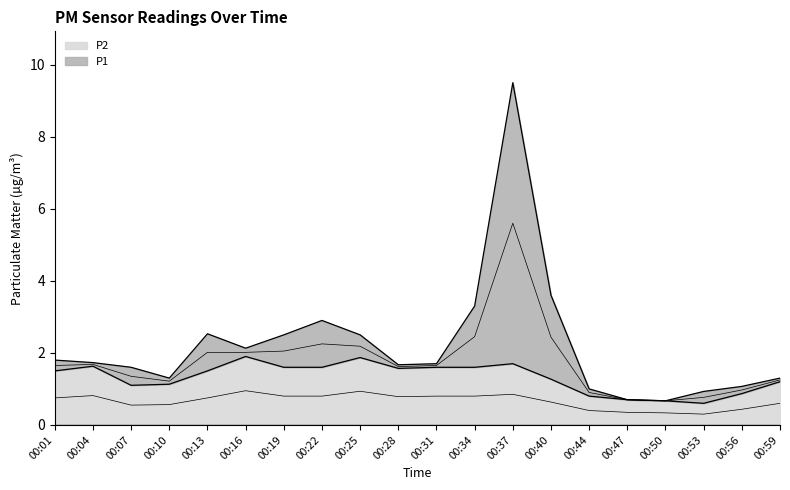

What is the smallest value displayed?

0.6